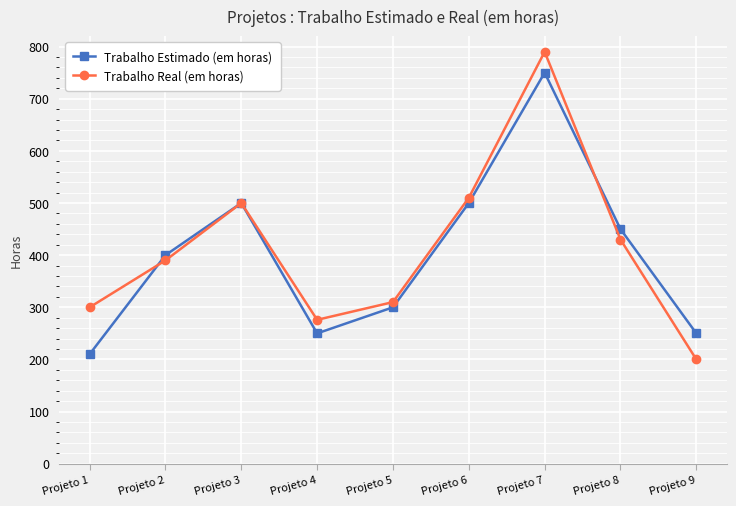

Reading left to right, what are all the values shown in this chart?

Trabalho Estimado (em horas): Projeto 1=210	Projeto 2=400	Projeto 3=500	Projeto 4=250	Projeto 5=300	Projeto 6=500	Projeto 7=750	Projeto 8=450	Projeto 9=250
Trabalho Real (em horas): Projeto 1=300	Projeto 2=390	Projeto 3=500	Projeto 4=276	Projeto 5=310	Projeto 6=510	Projeto 7=790	Projeto 8=430	Projeto 9=200